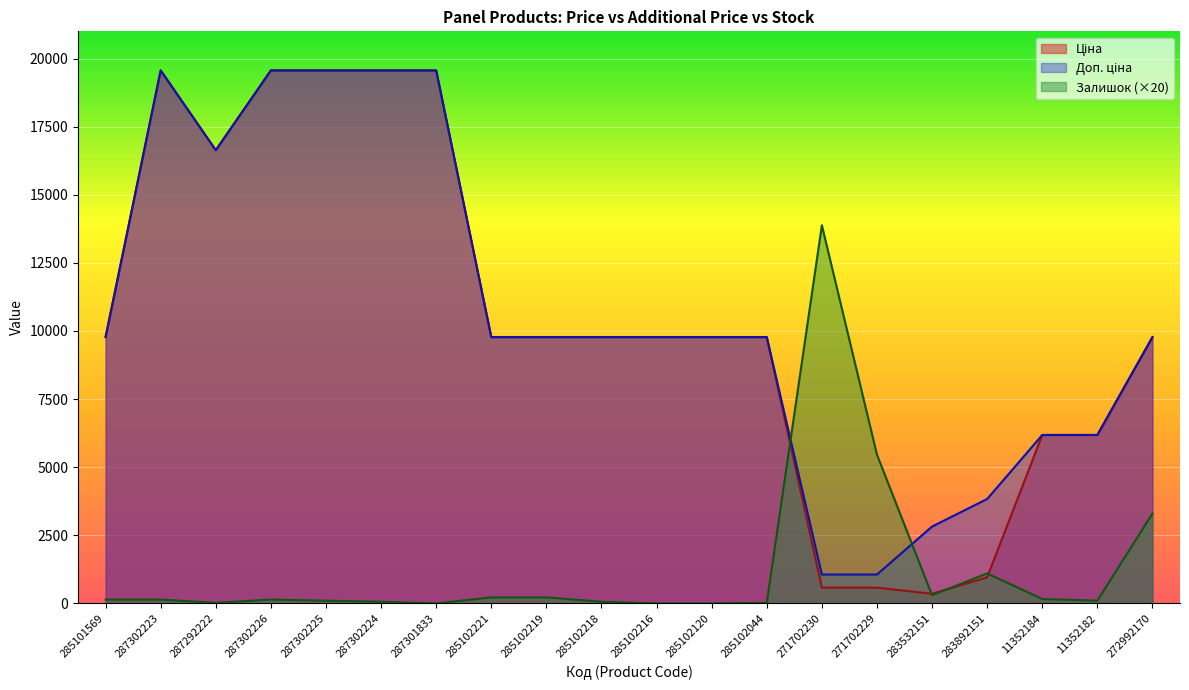

Reading left to right, what are all the values shown in this chart?

Ціна: 9775.5	19564.9	16636.8	19564.9	19564.9	19564.9	19564.9	9775.5	9775.5	9775.5	9775.5	9775.5	9775.5	578.1	578.1	352.6	958.4	6182.6	6182.6	9775.5
Доп. ціна: 9775.5	19564.9	16636.8	19564.9	19564.9	19564.9	19564.9	9775.5	9775.5	9775.5	9775.5	9775.5	9775.5	1060.0	1060.0	2821.2	3833.8	6182.6	6182.6	9775.5
Залишок: 140.0	140.0	20.0	140.0	100.0	60.0	0.0	220.0	220.0	60.0	0.0	0.0	20.0	13880.0	5460.0	300.0	1100.0	160.0	100.0	3300.0